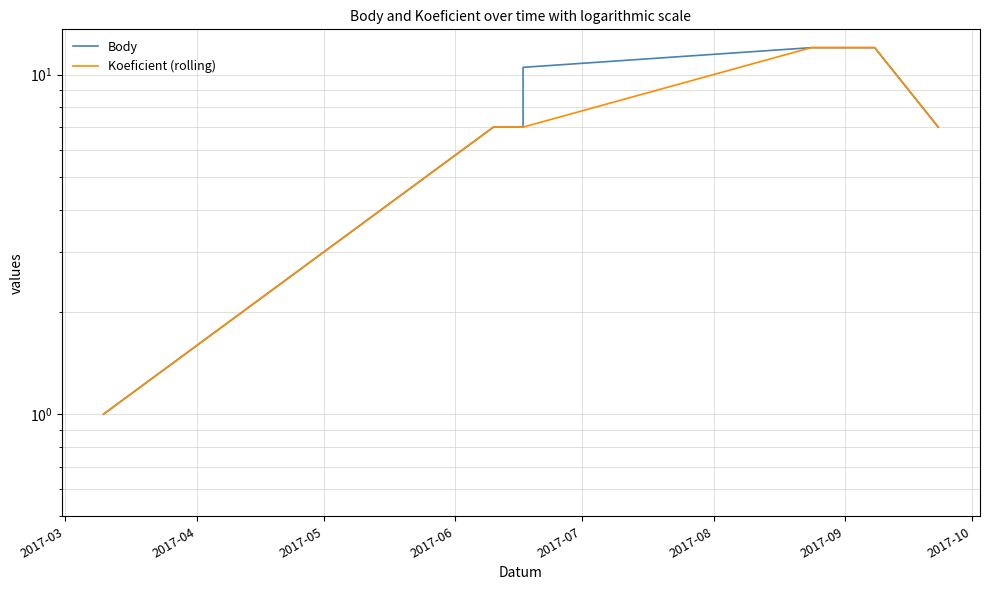

The value of Koeficient (rolling) at 2017-04 is 11.8. True or false?

False